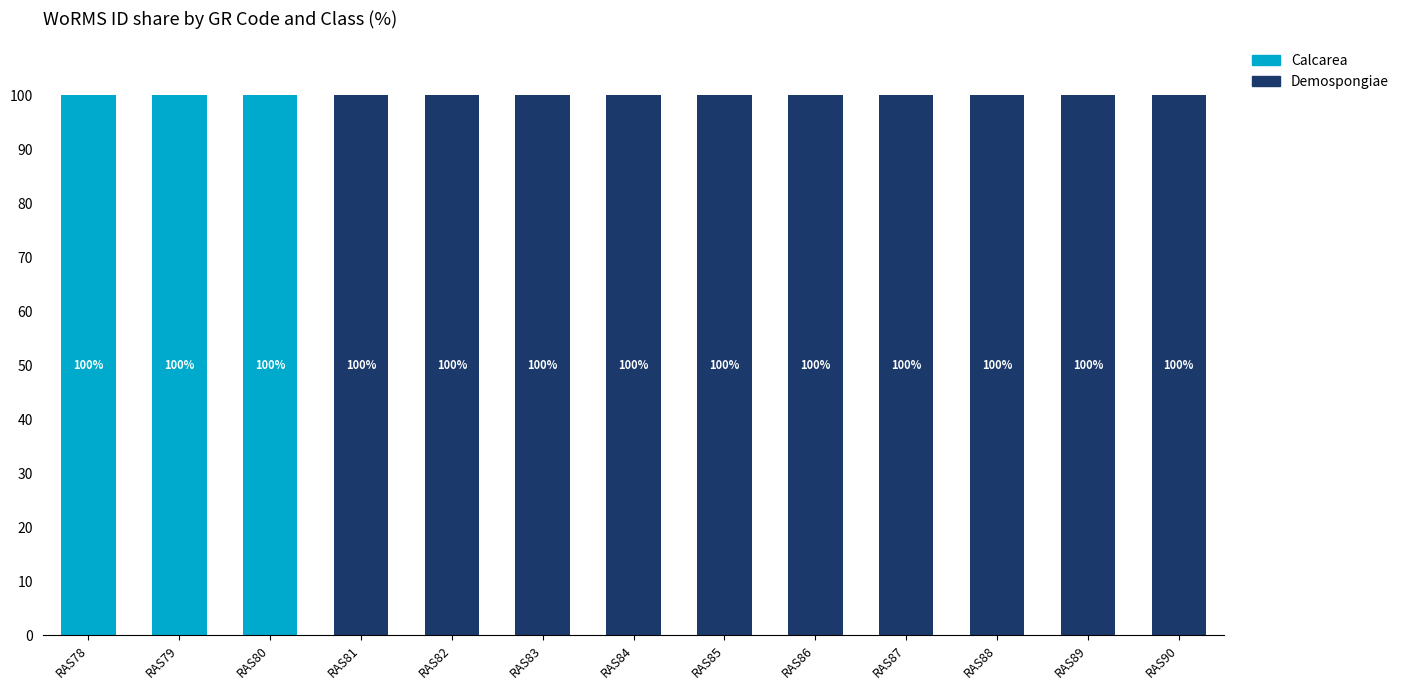

What is the total value across all series at RAS88?

100